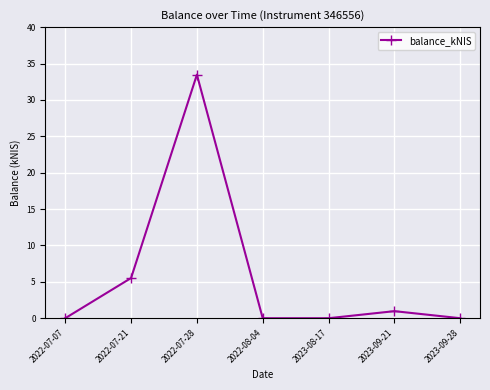

The chart shows a value of -18.5 at 2022-08-04. True or false?

False